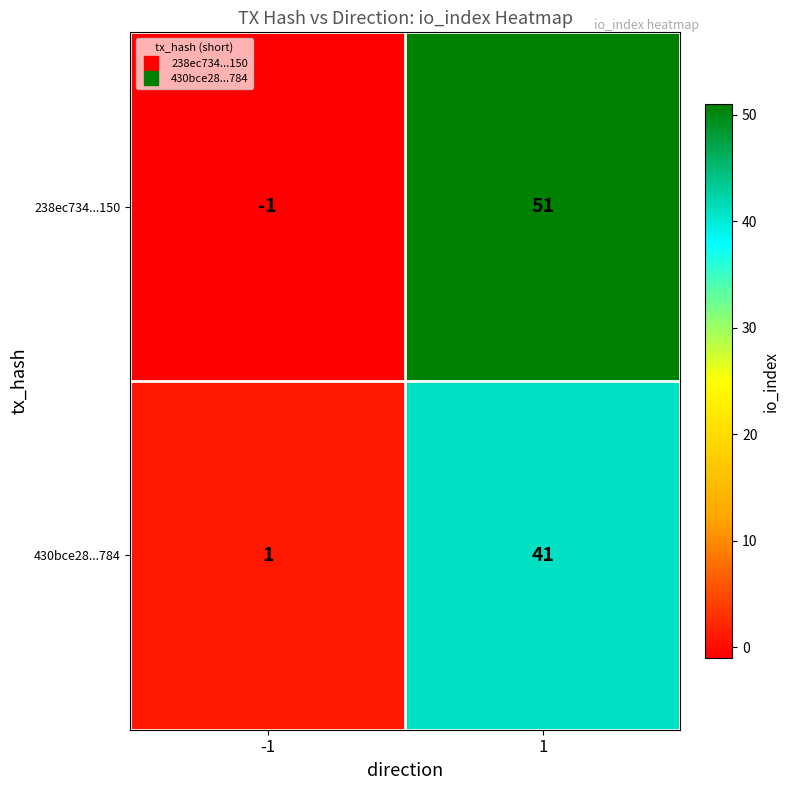

How many series are shown in this chart?

2